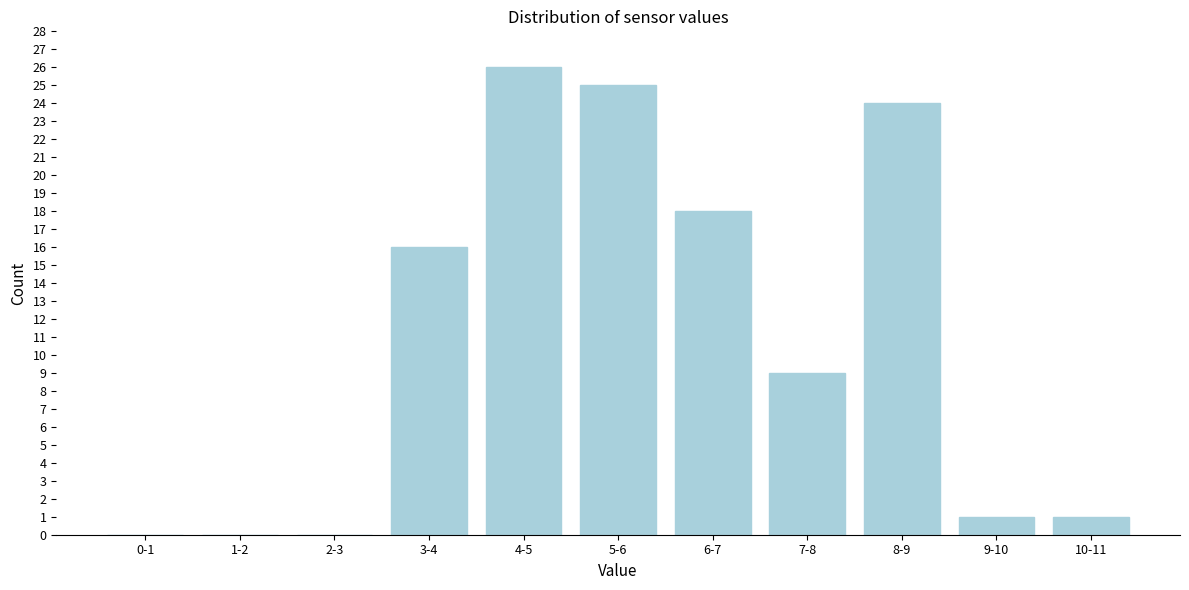

Reading left to right, list all the values displayed in this chart.

0-1=0	1-2=0	2-3=0	3-4=16	4-5=26	5-6=25	6-7=18	7-8=9	8-9=24	9-10=1	10-11=1